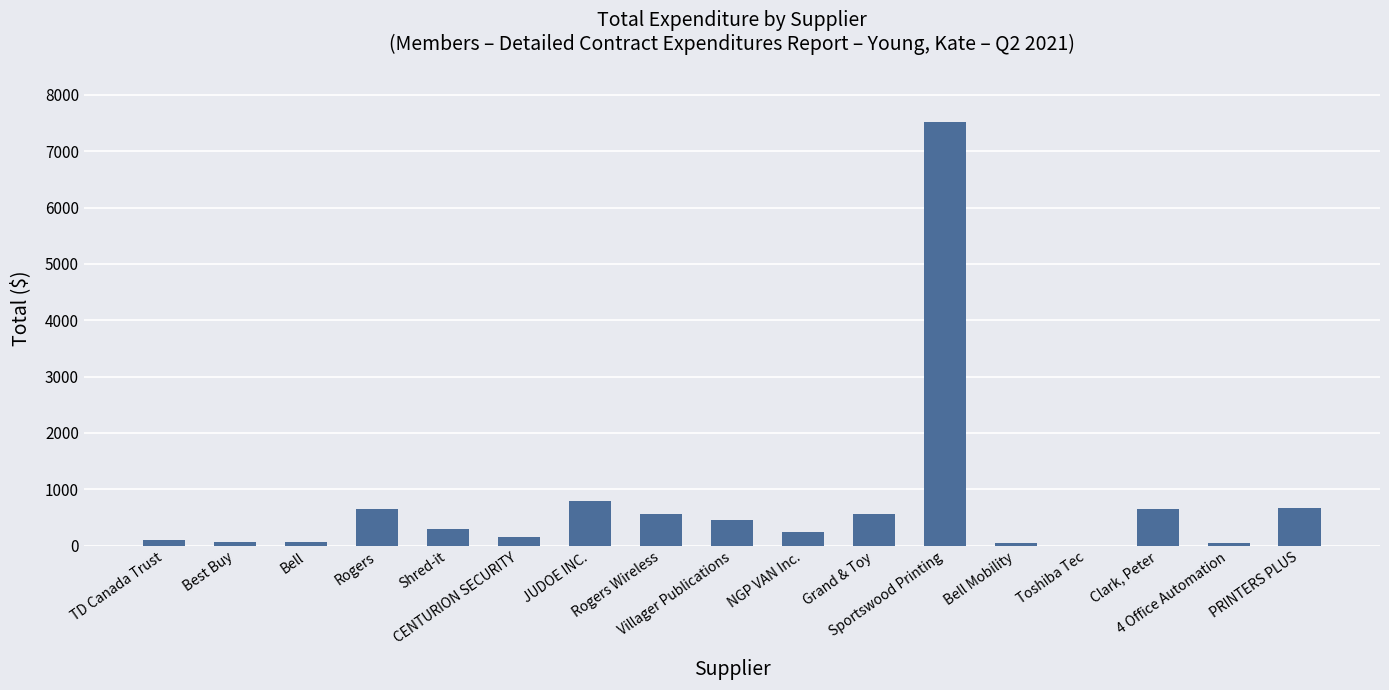

What is the sum of all values?

12850.1